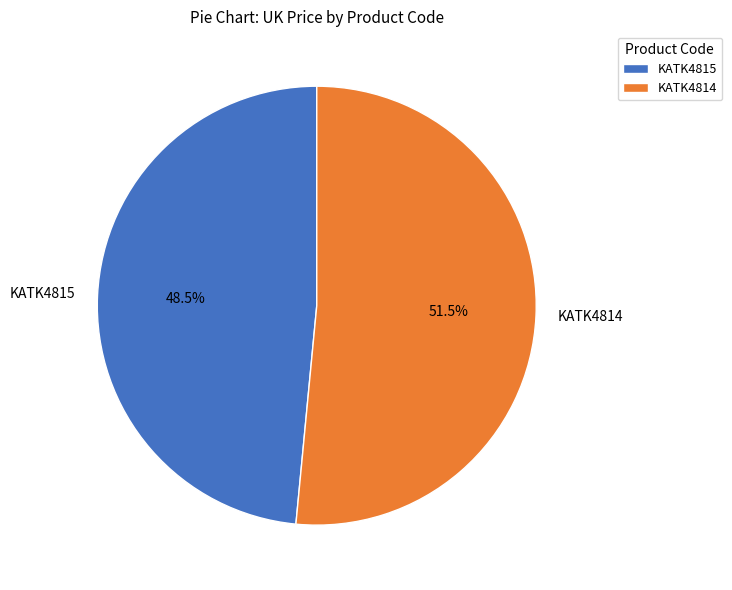

Rank the categories by value from highest to lowest.

KATK4814, KATK4815